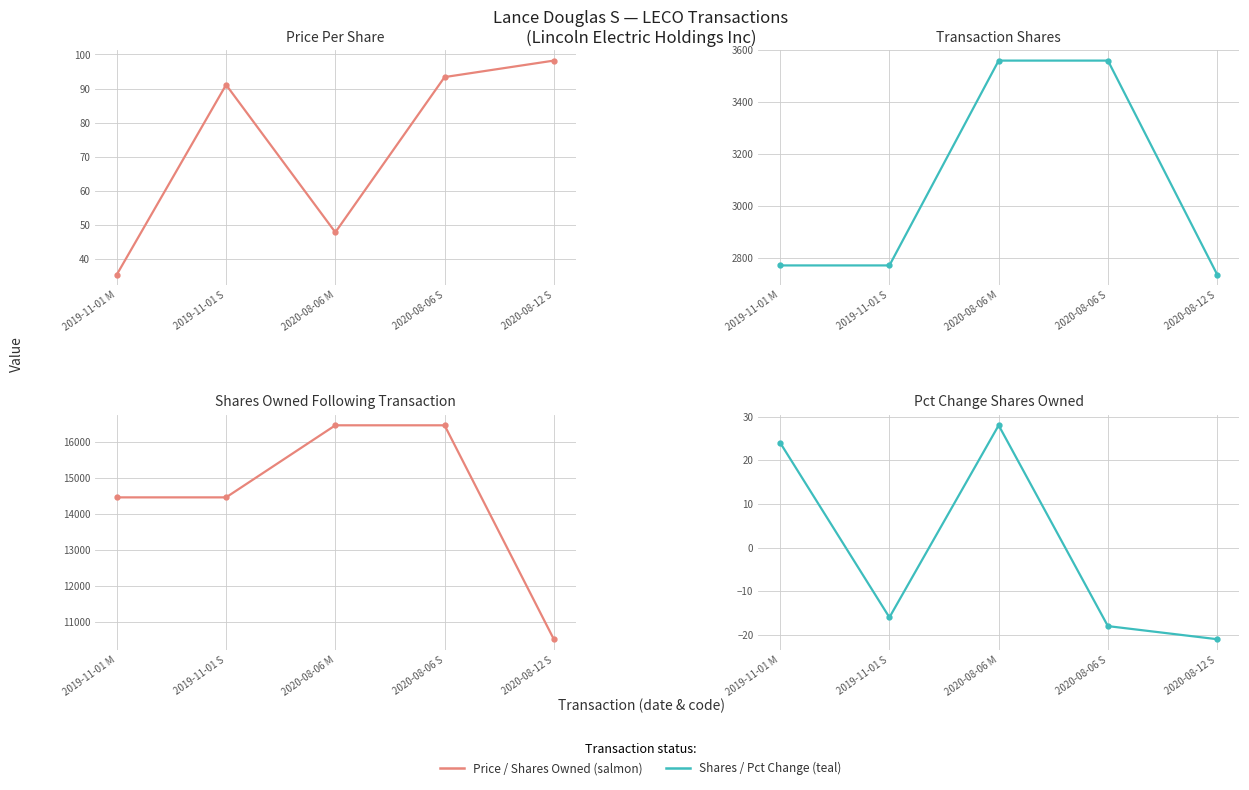

At how many categories does at least one series exceed 1684?

5